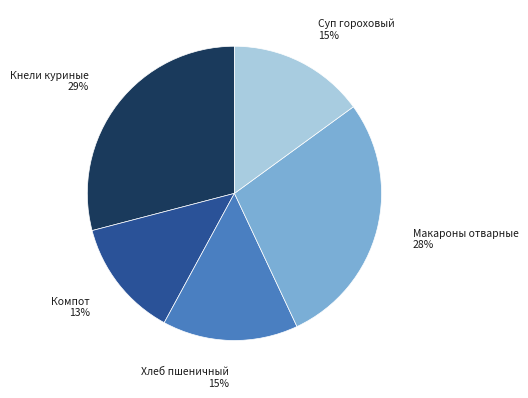

How many segments does this pie chart have?

5